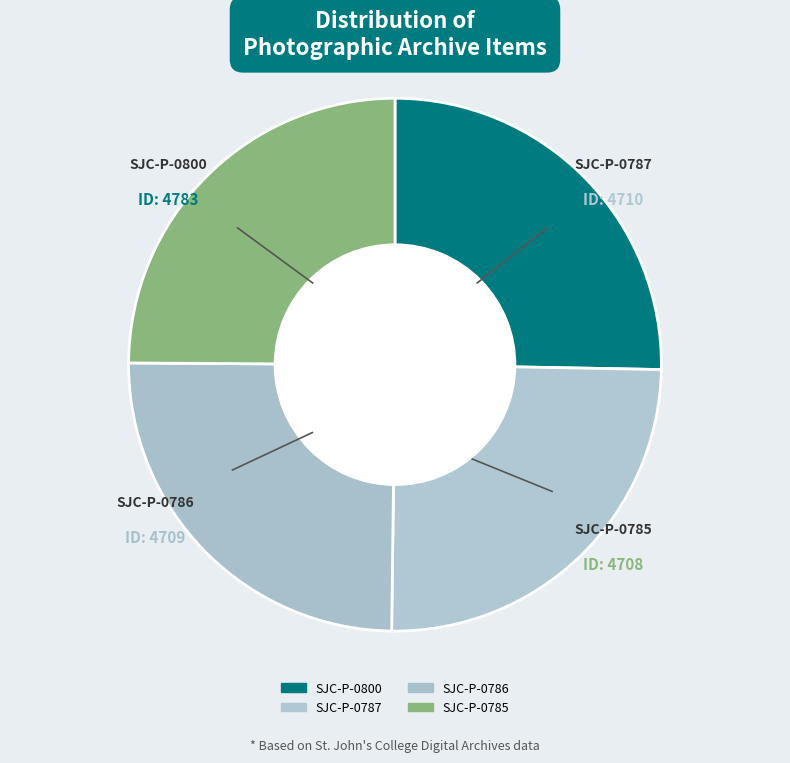

What is the change in value from SJC-P-0786 to SJC-P-0785?

-1